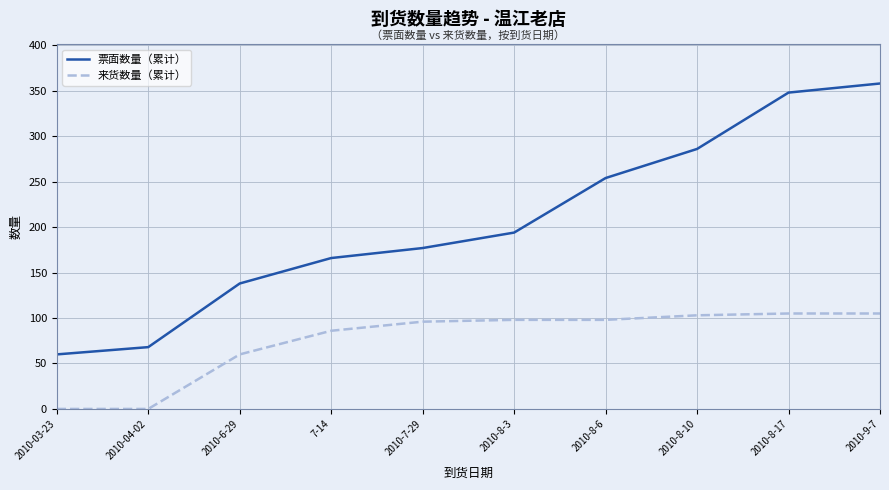

How many distinct data groups are displayed?

2